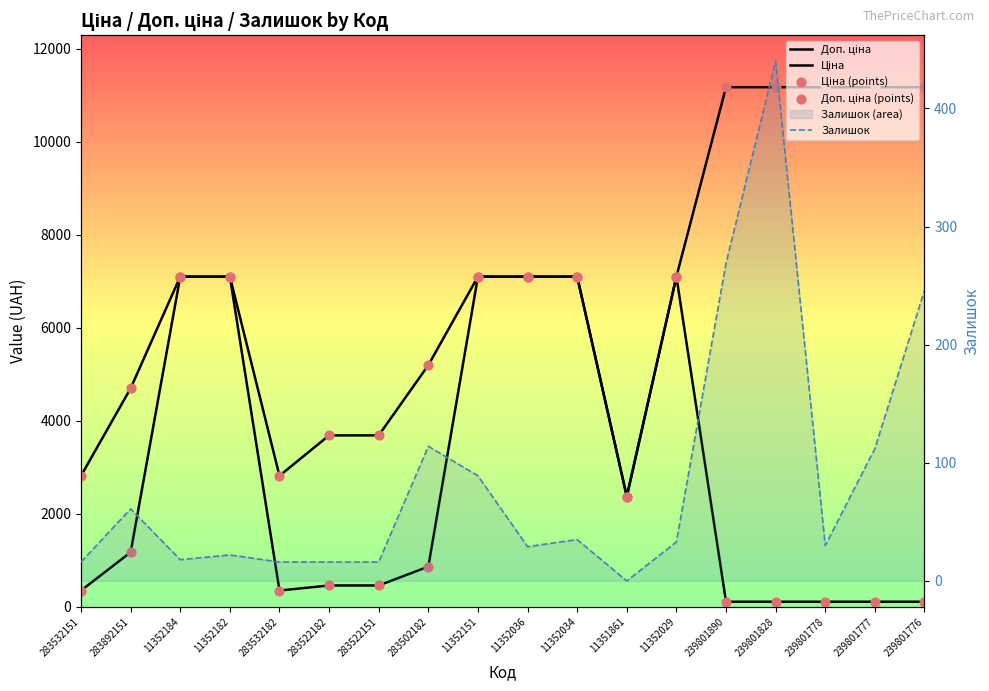

Which series reaches the minimum Y coordinate?

Залишок